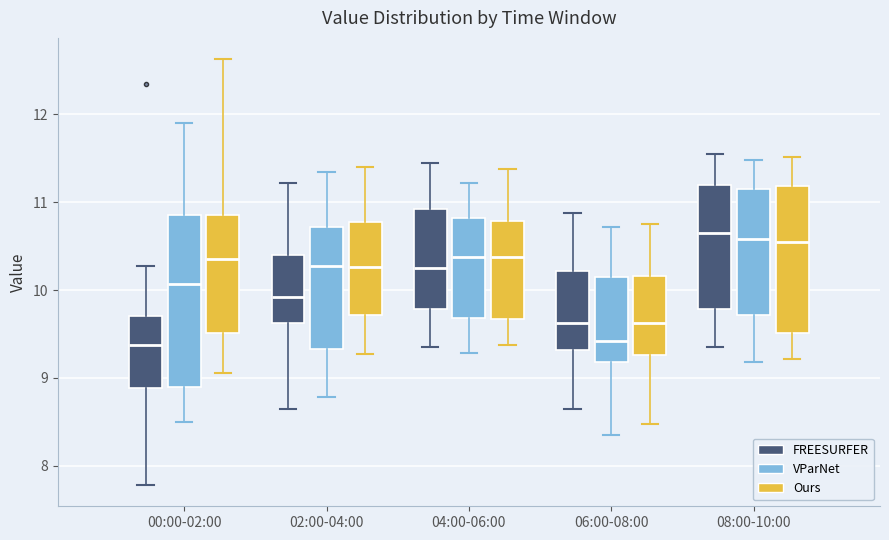

Reading left to right, transcribe this box plot: for each box, give where its median line is, the range the box spans, and where its two whiskers end, as read against the y-axis. The values are not printed on the chart, so give them approximately, as read against the axis.

00:00-02:00 (FREESURFER): median 9.4, box 8.9 to 9.7, whiskers 7.8 to 10.3
00:00-02:00 (VParNet): median 10.1, box 8.9 to 10.9, whiskers 8.5 to 11.9
00:00-02:00 (Ours): median 10.4, box 9.5 to 10.9, whiskers 9.1 to 12.6
02:00-04:00 (FREESURFER): median 9.9, box 9.6 to 10.4, whiskers 8.7 to 11.2
02:00-04:00 (VParNet): median 10.3, box 9.3 to 10.7, whiskers 8.8 to 11.4
02:00-04:00 (Ours): median 10.3, box 9.7 to 10.8, whiskers 9.3 to 11.4
04:00-06:00 (FREESURFER): median 10.3, box 9.8 to 10.9, whiskers 9.4 to 11.5
04:00-06:00 (VParNet): median 10.4, box 9.7 to 10.8, whiskers 9.3 to 11.2
04:00-06:00 (Ours): median 10.4, box 9.7 to 10.8, whiskers 9.4 to 11.4
06:00-08:00 (FREESURFER): median 9.6, box 9.3 to 10.2, whiskers 8.7 to 10.9
06:00-08:00 (VParNet): median 9.4, box 9.2 to 10.2, whiskers 8.4 to 10.7
06:00-08:00 (Ours): median 9.6, box 9.3 to 10.2, whiskers 8.5 to 10.8
08:00-10:00 (FREESURFER): median 10.7, box 9.8 to 11.2, whiskers 9.4 to 11.6
08:00-10:00 (VParNet): median 10.6, box 9.7 to 11.2, whiskers 9.2 to 11.5
08:00-10:00 (Ours): median 10.6, box 9.5 to 11.2, whiskers 9.2 to 11.5